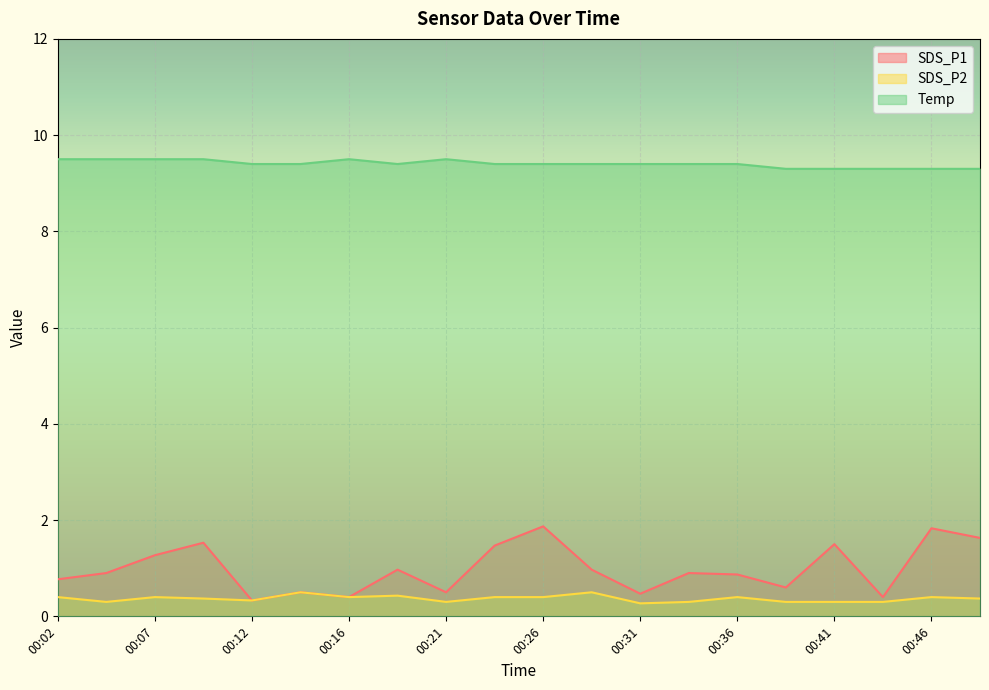

How many SDS_P2 values are between 0 and 1?

20